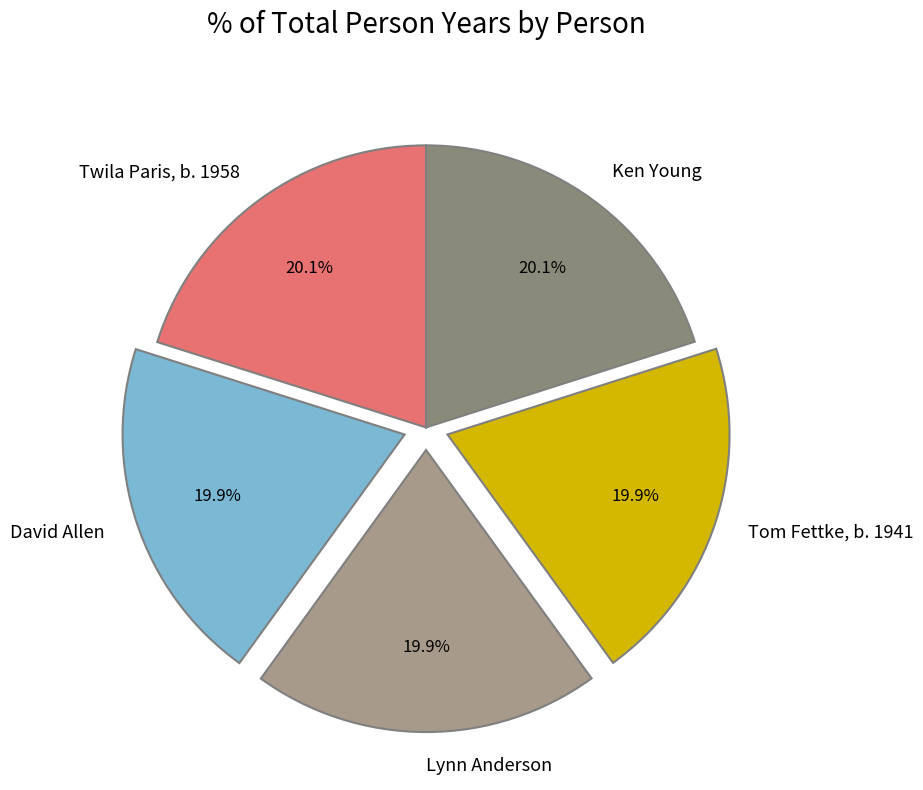

To the nearest percent, what portion does Tom Fettke, b. 1941 represent?

20%